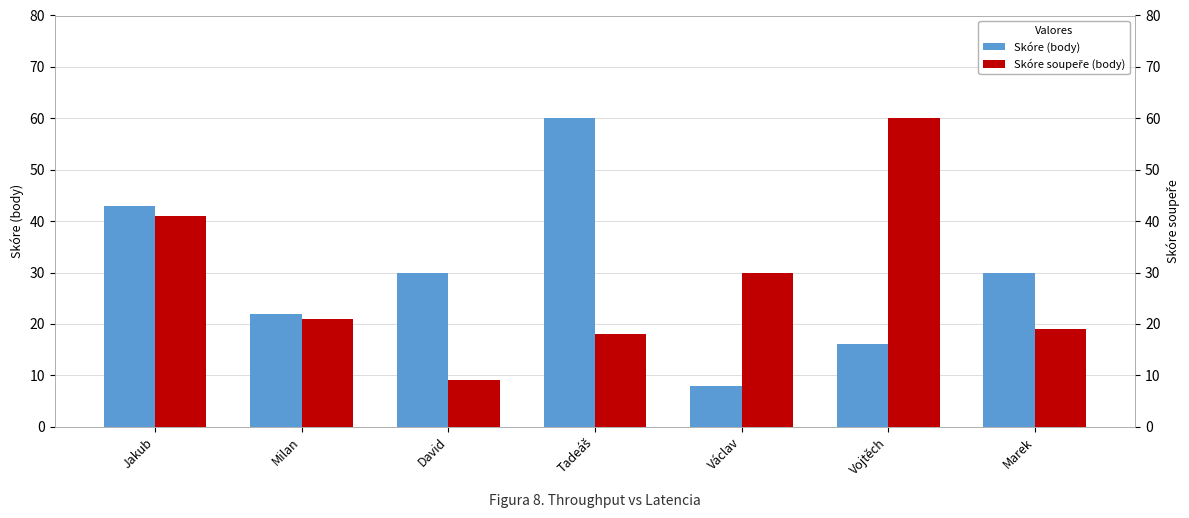

What position from the right is Marek?

1